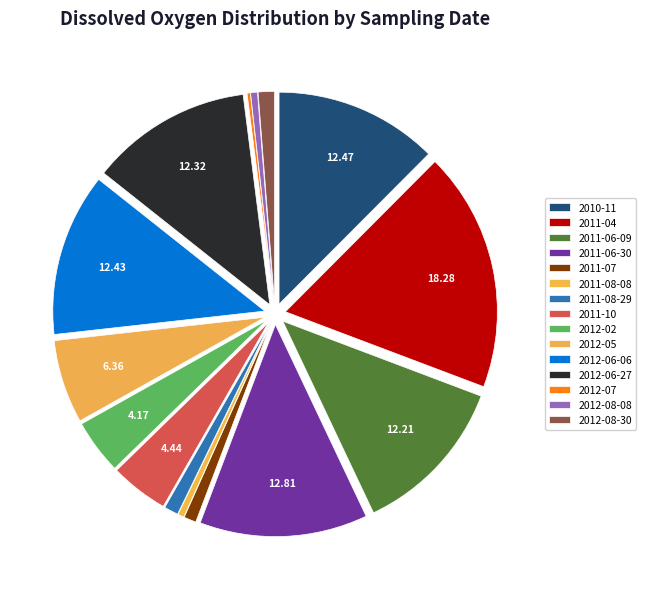

What is the total percentage of 2011-06-09 and 2012-06-27?

24.5%